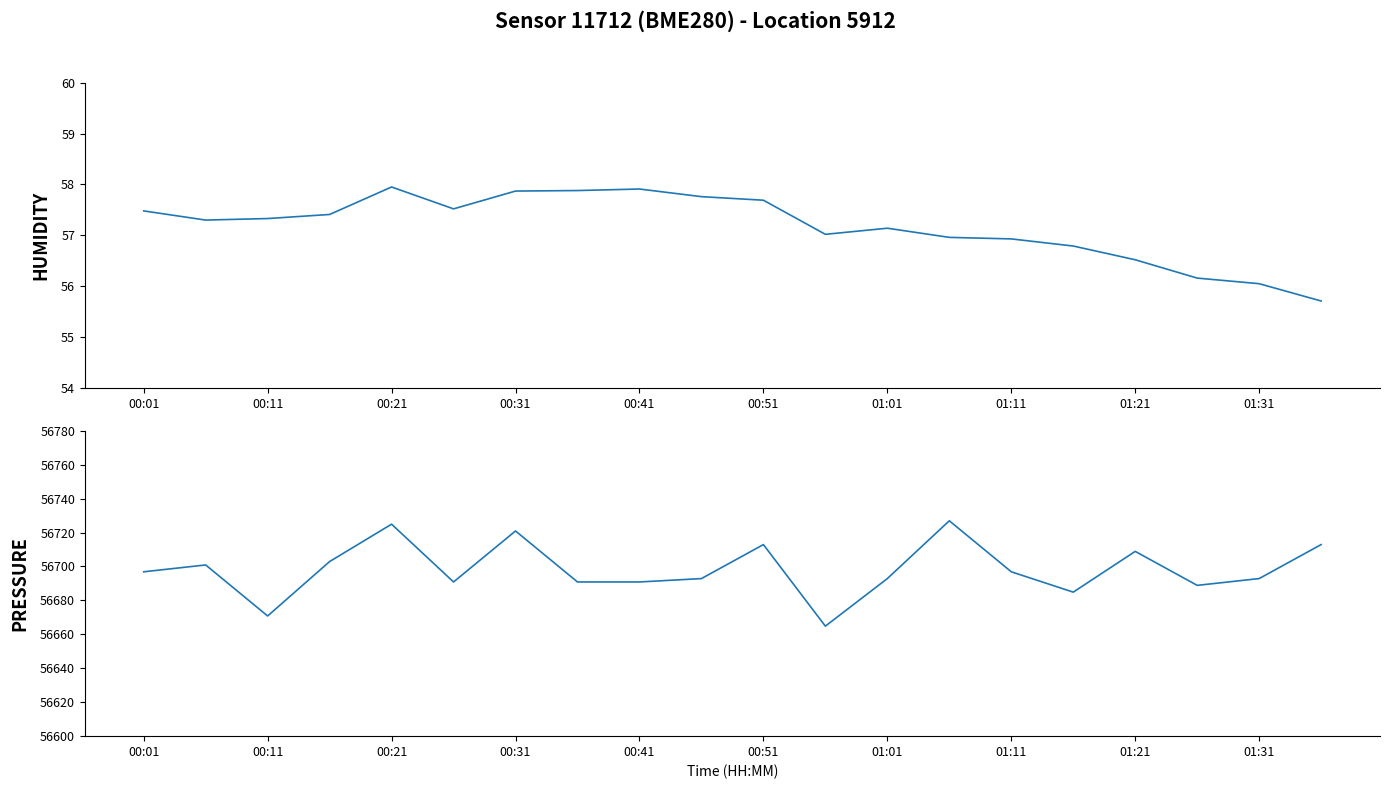

What is the value of the humidity point at the 15th from the left?

56.9